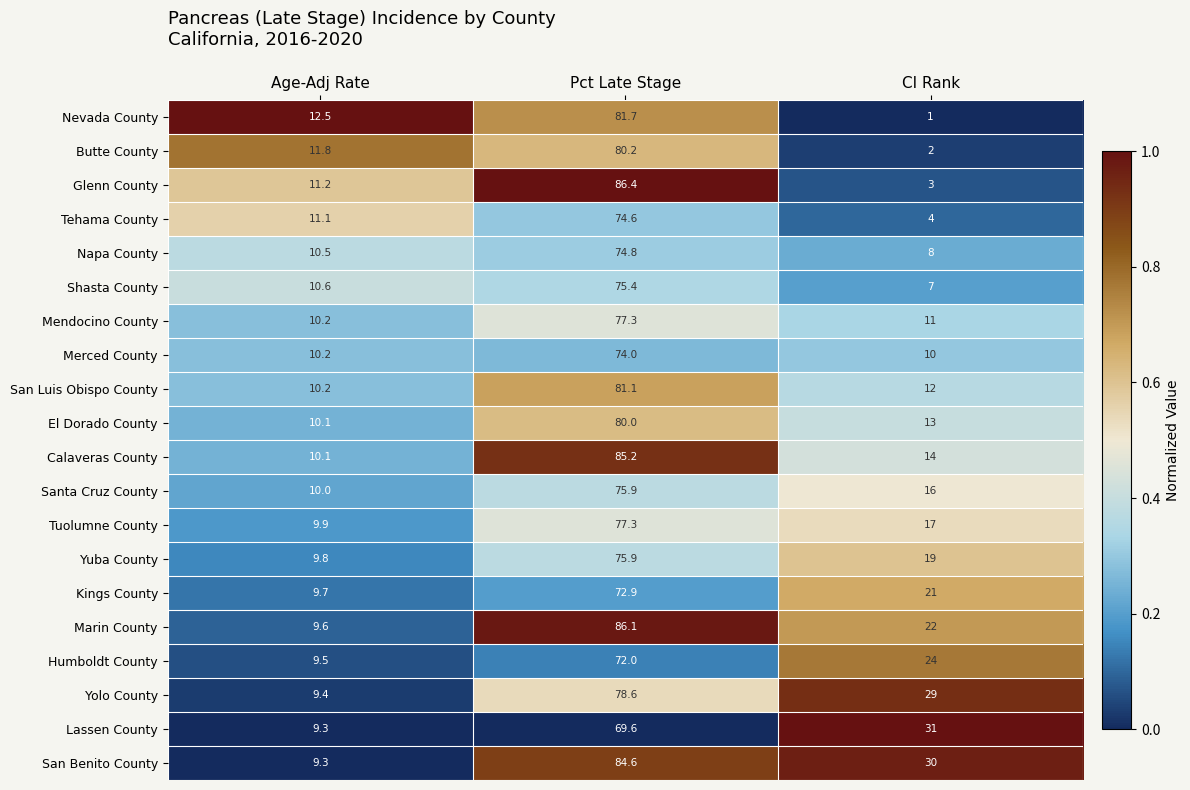

What is the difference between the Santa Cruz County values at CI Rank and Pct Late Stage?

59.9